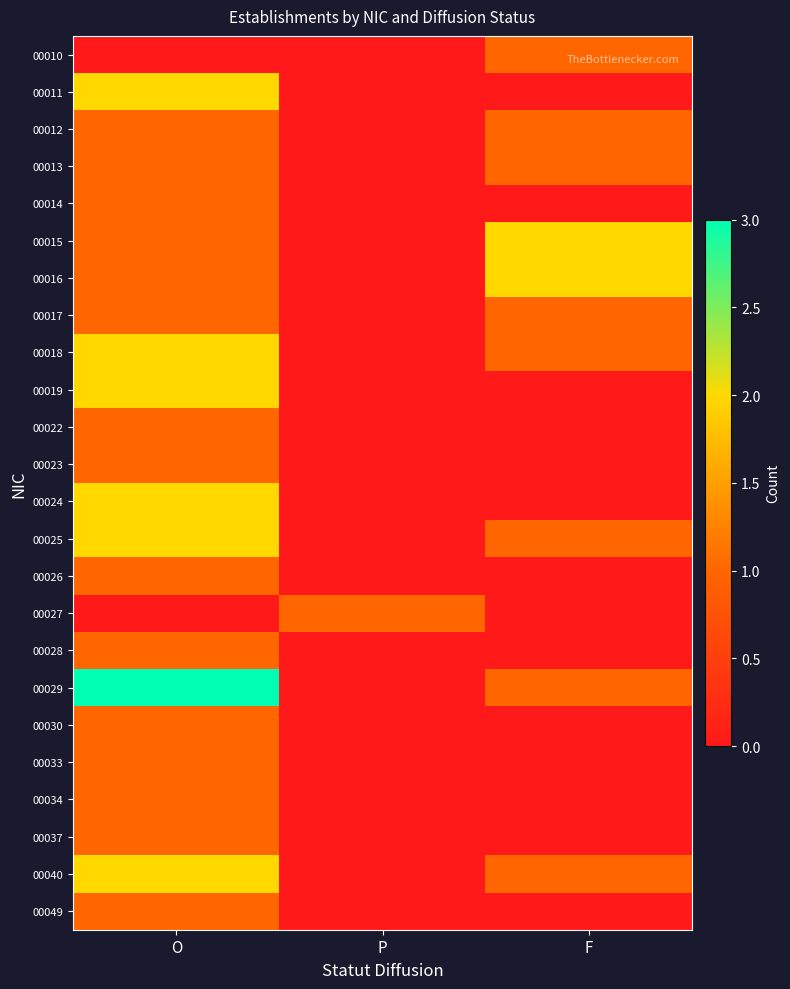

How many data points does each series have?

3